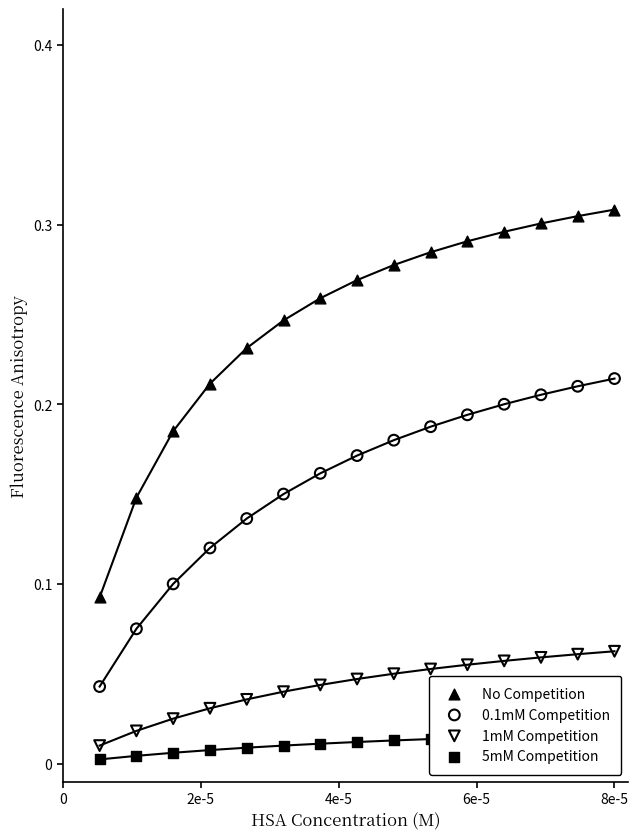

Which series contains the highest Y value?

No Competition